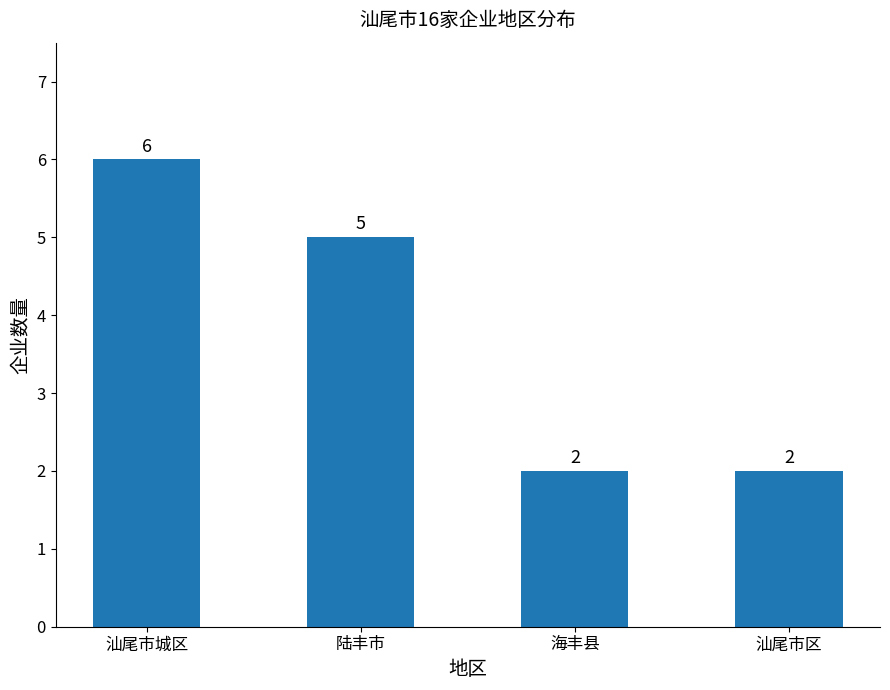

Does the chart contain any negative values?

No